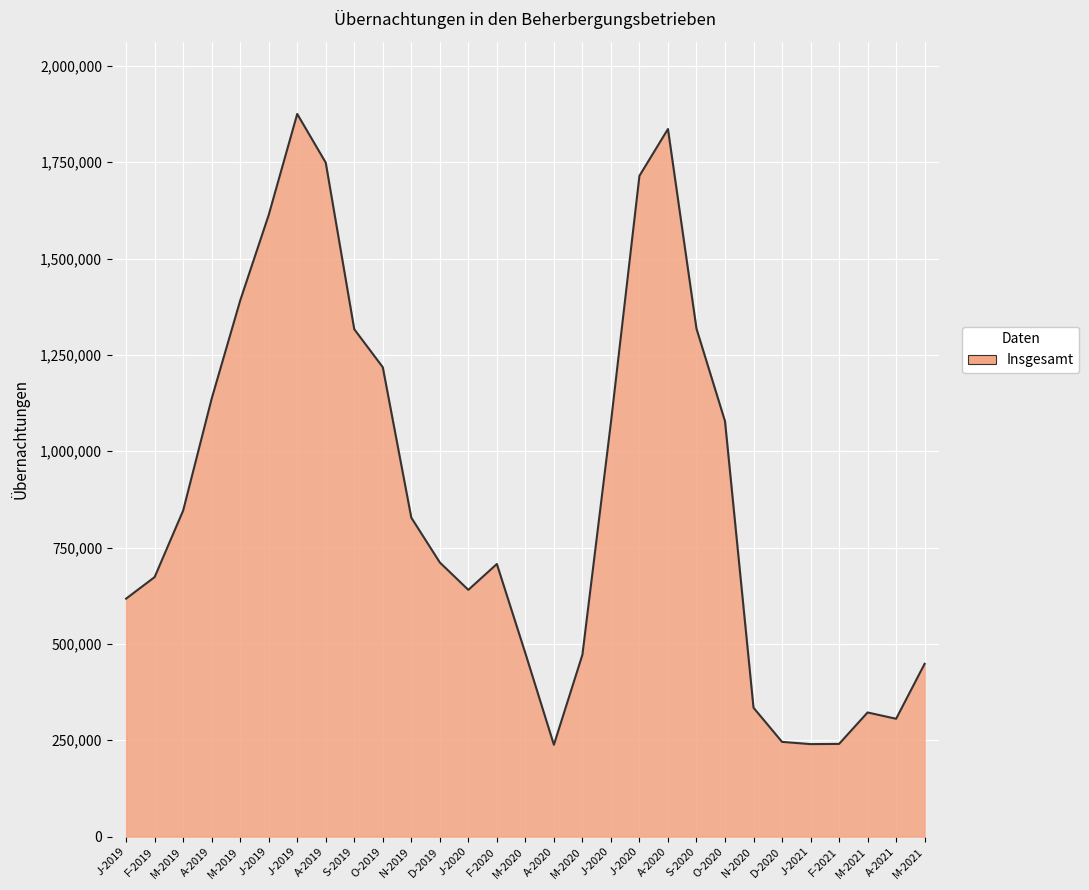

What is the maximum value shown in the chart?

1875186